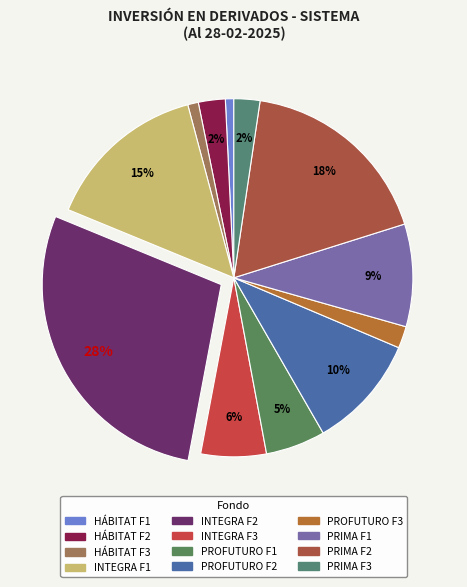

Do HÁBITAT F3 and HÁBITAT F2 together represent more than half of the pie?

No